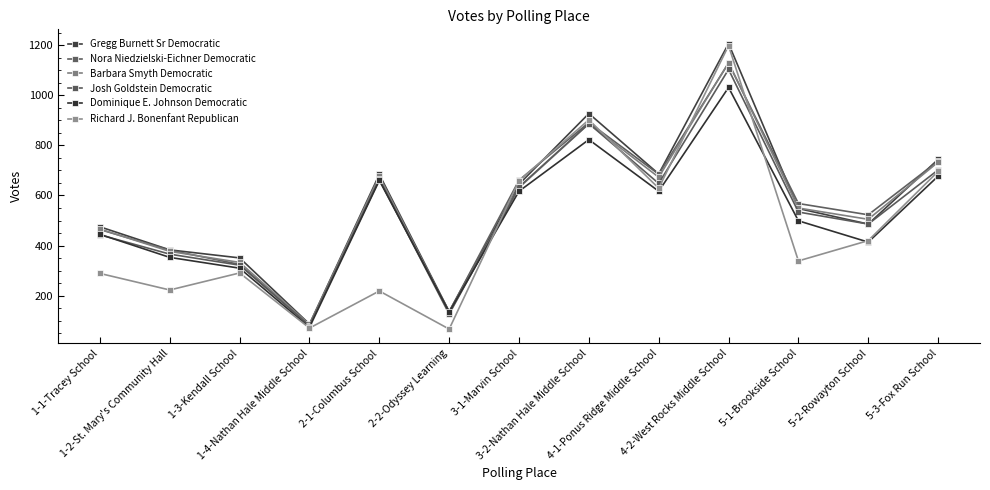

Reading left to right, list all the values displayed in this chart.

Gregg Burnett Sr Democratic: 1-1-Tracey School=475	1-2-St. Mary's Community Hall=383	1-3-Kendall School=351	1-4-Nathan Hale Middle School=87	2-1-Columbus School=684	2-2-Odyssey Learning=137	3-1-Marvin School=645	3-2-Nathan Hale Middle School=927	4-1-Ponus Ridge Middle School=686	4-2-West Rocks Middle School=1206	5-1-Brookside School=548	5-2-Rowayton School=486	5-3-Fox Run School=744
Nora Niedzielski-Eichner Democratic: 1-1-Tracey School=464	1-2-St. Mary's Community Hall=382	1-3-Kendall School=325	1-4-Nathan Hale Middle School=83	2-1-Columbus School=663	2-2-Odyssey Learning=136	3-1-Marvin School=661	3-2-Nathan Hale Middle School=891	4-1-Ponus Ridge Middle School=685	4-2-West Rocks Middle School=1128	5-1-Brookside School=568	5-2-Rowayton School=523	5-3-Fox Run School=737
Barbara Smyth Democratic: 1-1-Tracey School=466	1-2-St. Mary's Community Hall=377	1-3-Kendall School=333	1-4-Nathan Hale Middle School=86	2-1-Columbus School=677	2-2-Odyssey Learning=132	3-1-Marvin School=631	3-2-Nathan Hale Middle School=886	4-1-Ponus Ridge Middle School=673	4-2-West Rocks Middle School=1130	5-1-Brookside School=550	5-2-Rowayton School=505	5-3-Fox Run School=733
Josh Goldstein Democratic: 1-1-Tracey School=443	1-2-St. Mary's Community Hall=366	1-3-Kendall School=322	1-4-Nathan Hale Middle School=81	2-1-Columbus School=665	2-2-Odyssey Learning=127	3-1-Marvin School=634	3-2-Nathan Hale Middle School=887	4-1-Ponus Ridge Middle School=648	4-2-West Rocks Middle School=1103	5-1-Brookside School=534	5-2-Rowayton School=486	5-3-Fox Run School=702
Dominique E. Johnson Democratic: 1-1-Tracey School=445	1-2-St. Mary's Community Hall=353	1-3-Kendall School=310	1-4-Nathan Hale Middle School=74	2-1-Columbus School=660	2-2-Odyssey Learning=135	3-1-Marvin School=617	3-2-Nathan Hale Middle School=823	4-1-Ponus Ridge Middle School=617	4-2-West Rocks Middle School=1031	5-1-Brookside School=499	5-2-Rowayton School=414	5-3-Fox Run School=677
Richard J. Bonenfant Republican: 1-1-Tracey School=289	1-2-St. Mary's Community Hall=223	1-3-Kendall School=291	1-4-Nathan Hale Middle School=71	2-1-Columbus School=219	2-2-Odyssey Learning=67	3-1-Marvin School=659	3-2-Nathan Hale Middle School=902	4-1-Ponus Ridge Middle School=629	4-2-West Rocks Middle School=1198	5-1-Brookside School=339	5-2-Rowayton School=420	5-3-Fox Run School=696